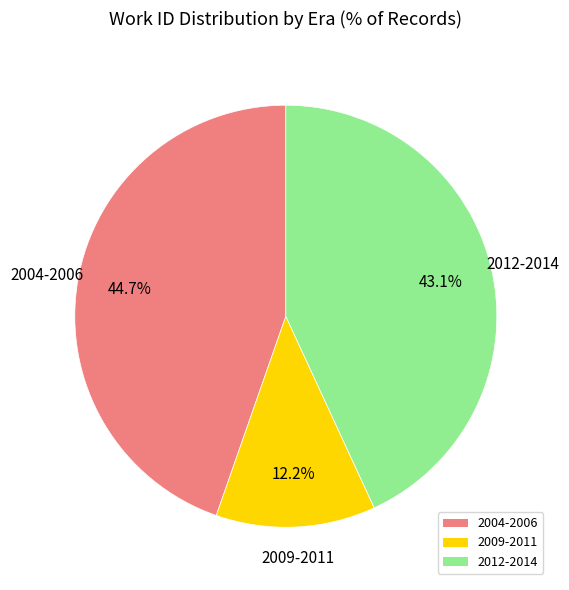

Rank the categories by value from highest to lowest.

2004-2006, 2012-2014, 2009-2011